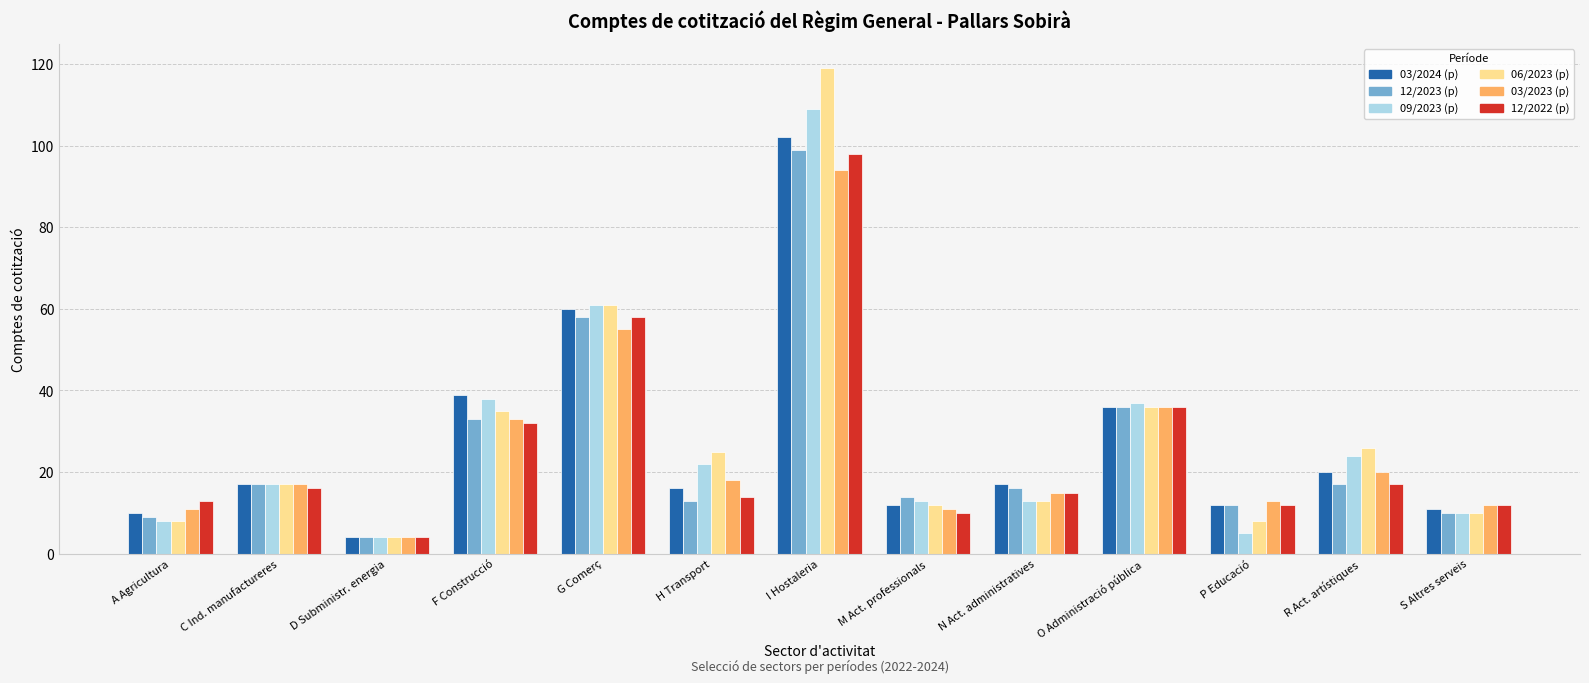

Reading right to left, transcribe all the data shown in this chart.

03/2024 (p): 11	20	12	36	17	12	102	16	60	39	4	17	10
12/2023 (p): 10	17	12	36	16	14	99	13	58	33	4	17	9
09/2023 (p): 10	24	5	37	13	13	109	22	61	38	4	17	8
06/2023 (p): 10	26	8	36	13	12	119	25	61	35	4	17	8
03/2023 (p): 12	20	13	36	15	11	94	18	55	33	4	17	11
12/2022 (p): 12	17	12	36	15	10	98	14	58	32	4	16	13